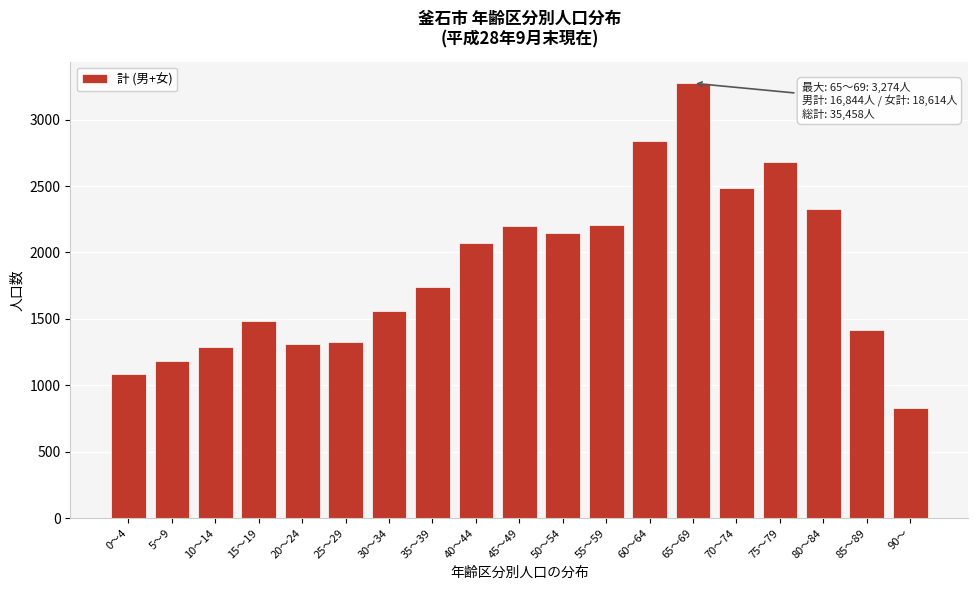

What is the difference between the second highest and minimum values?

2009